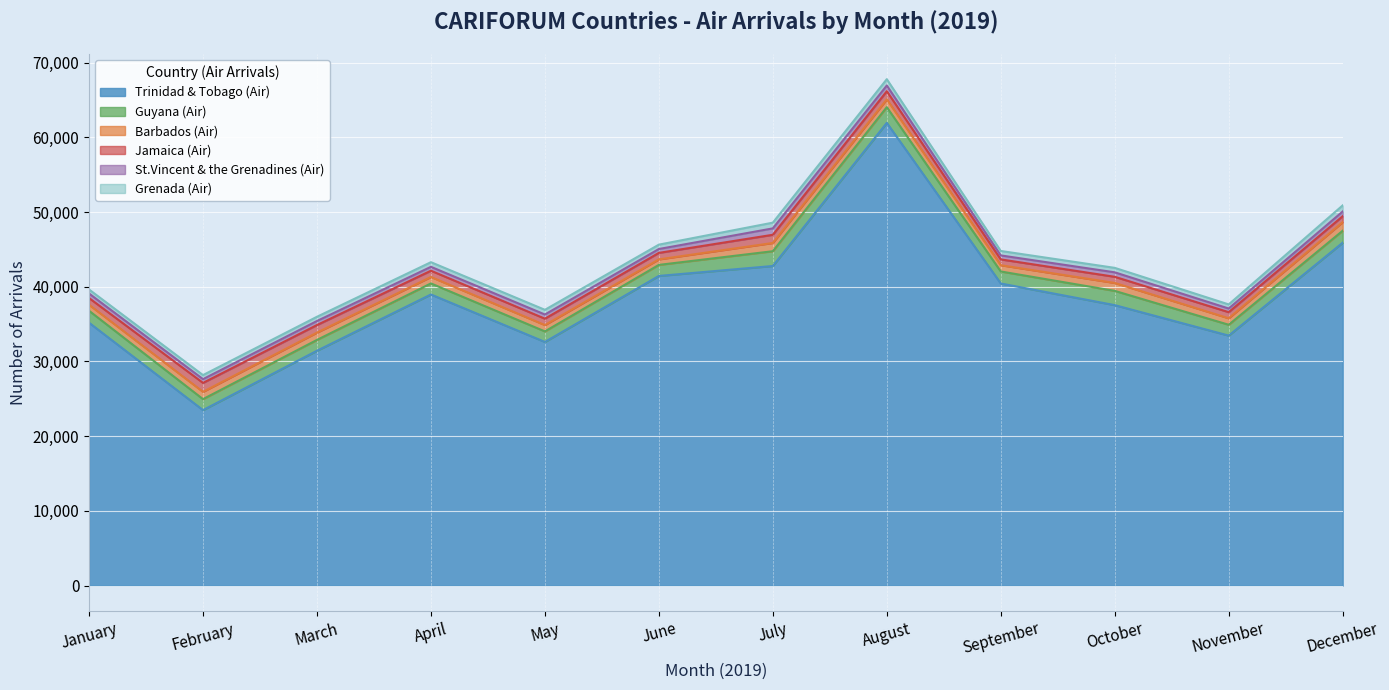

What is the maximum value for Trinidad & Tobago (Air)?

61928